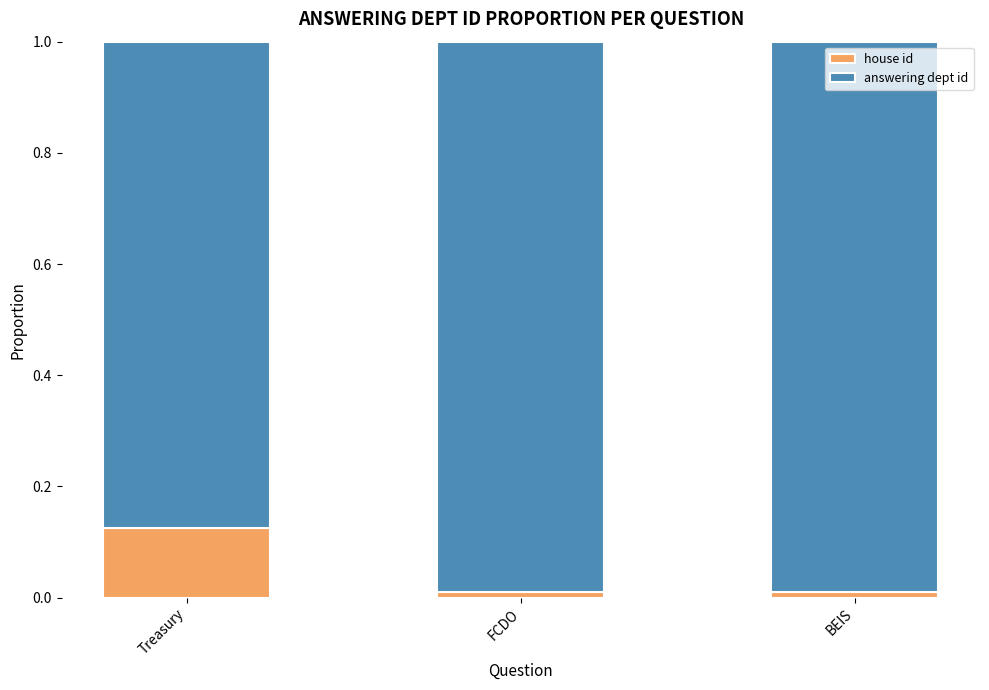

What is the total value across all series at Treasury?

1.0